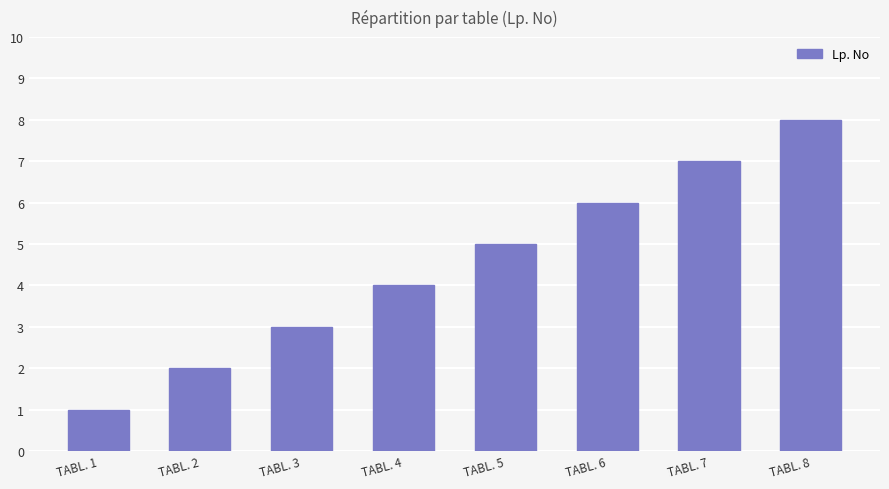

What is the change in value from TABL. 1 to TABL. 7?

+6